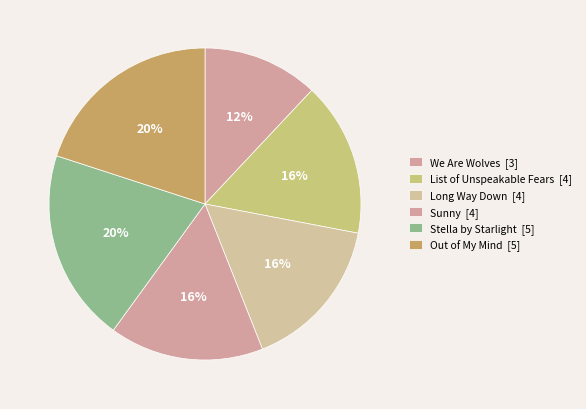

What is the ratio of the value at Long Way Down [4] to the value at We Are Wolves [3]?

1.3